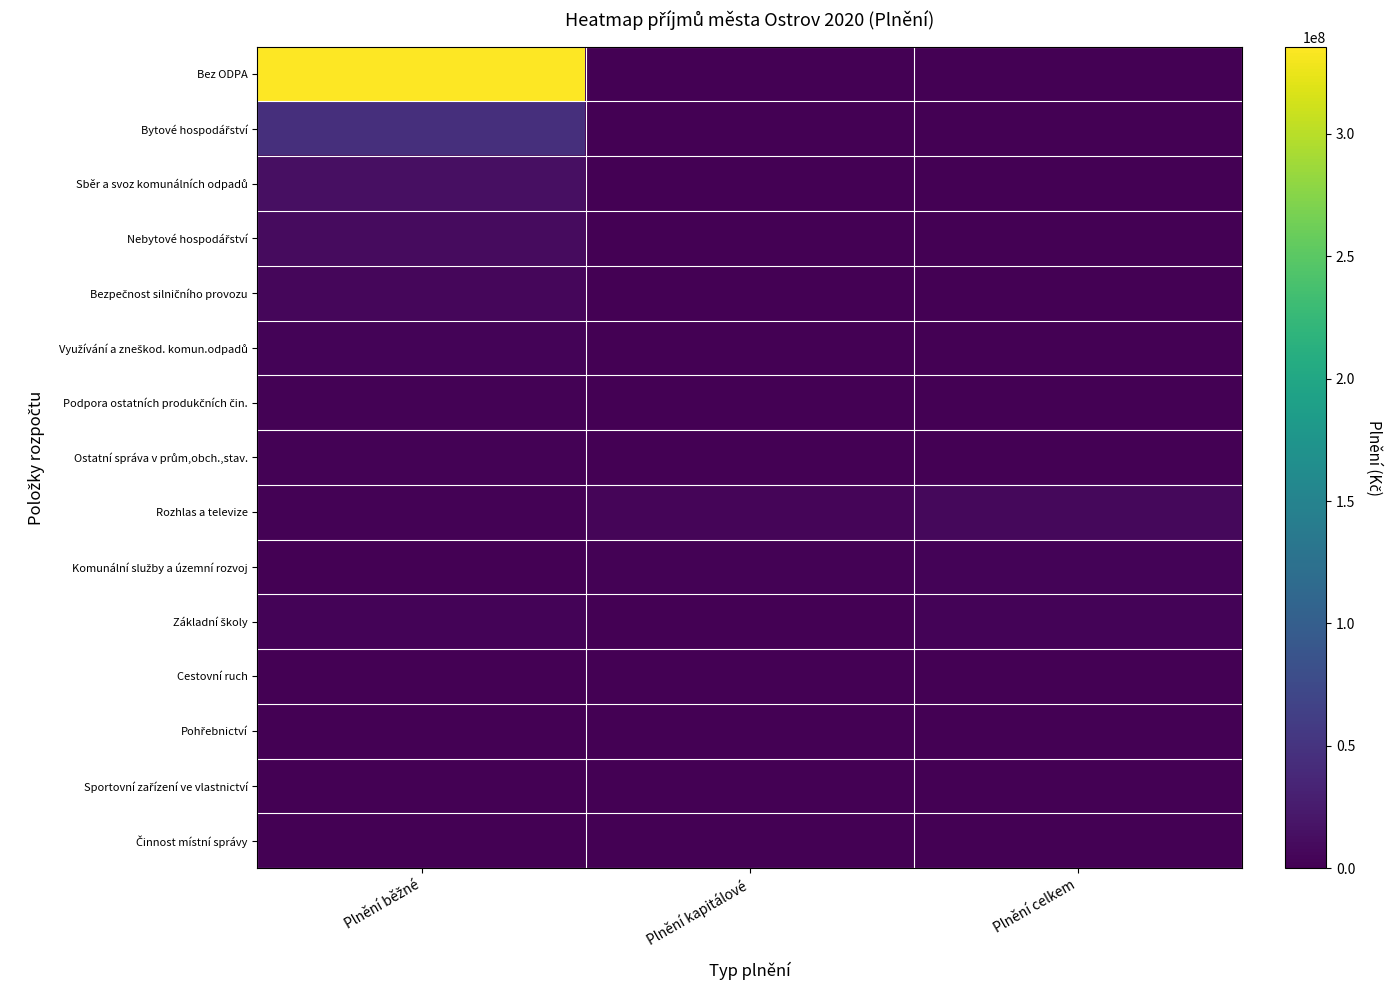

At which category is the sum across all series the highest?

Plnění běžné